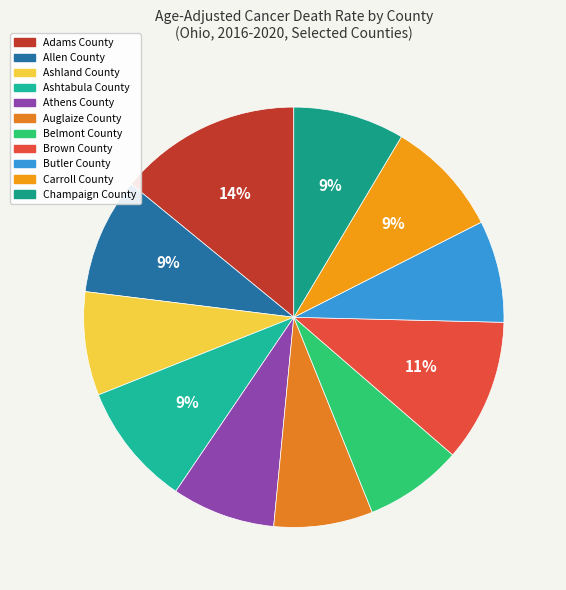

How many segments does this pie chart have?

11